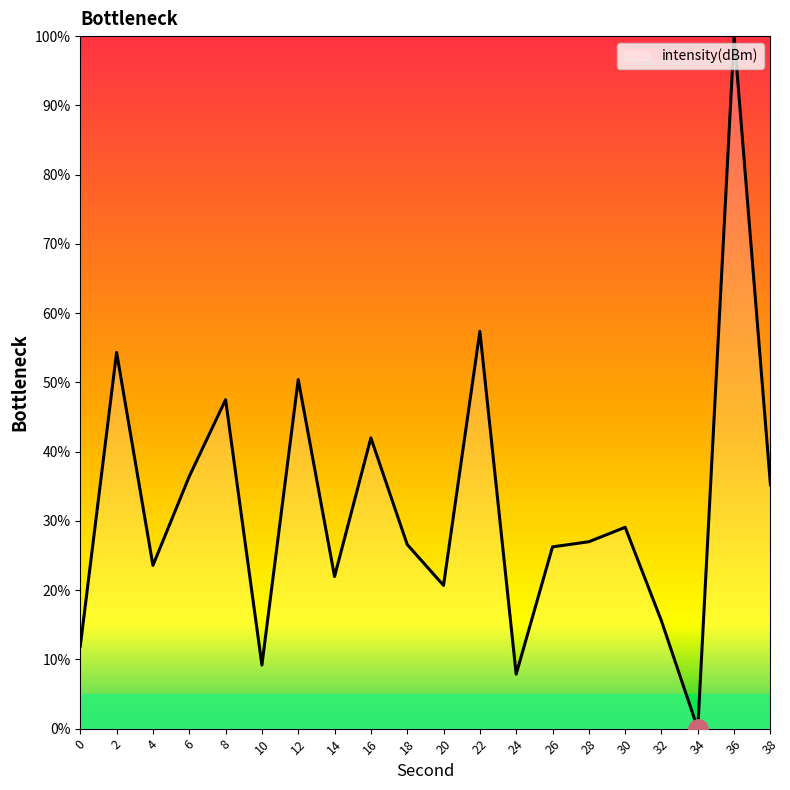

List the labels in order of value, largest first.

36, 22, 2, 12, 8, 16, 6, 38, 30, 28, 18, 26, 4, 14, 20, 32, 0, 10, 24, 34